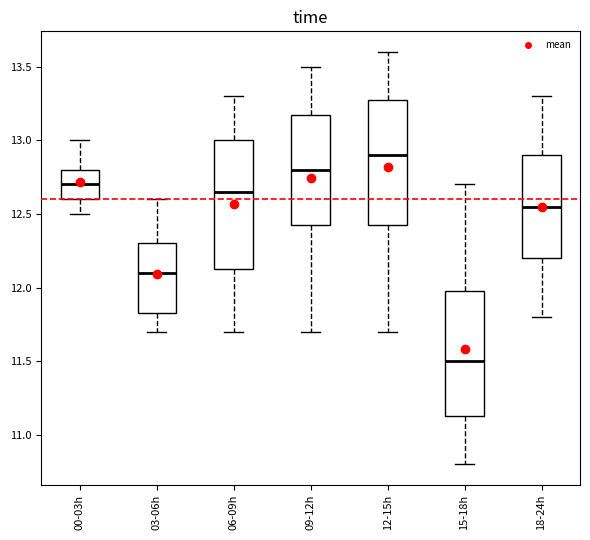

Reading left to right, transcribe this box plot: for each box, give where its median line is, the range the box spans, and where its two whiskers end, as read against the y-axis. The values are not printed on the chart, so give them approximately, as read against the axis.

00-03h: median 12.70, box 12.60 to 12.80, whiskers 12.50 to 13.00
03-06h: median 12.10, box 11.85 to 12.30, whiskers 11.70 to 12.60
06-09h: median 12.65, box 12.15 to 13.00, whiskers 11.70 to 13.30
09-12h: median 12.80, box 12.45 to 13.20, whiskers 11.70 to 13.50
12-15h: median 12.90, box 12.45 to 13.30, whiskers 11.70 to 13.60
15-18h: median 11.50, box 11.15 to 12.00, whiskers 10.80 to 12.70
18-24h: median 12.55, box 12.20 to 12.90, whiskers 11.80 to 13.30